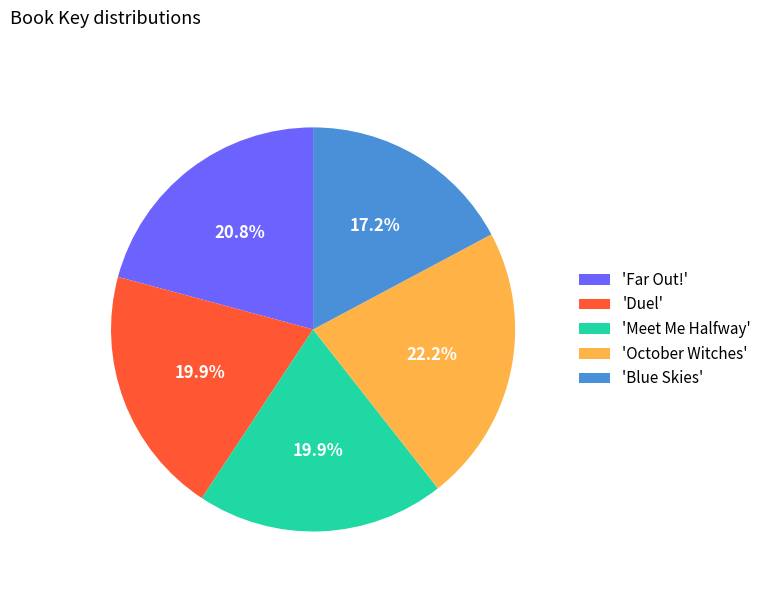

Which category has the smallest portion of the pie?

'Blue Skies'